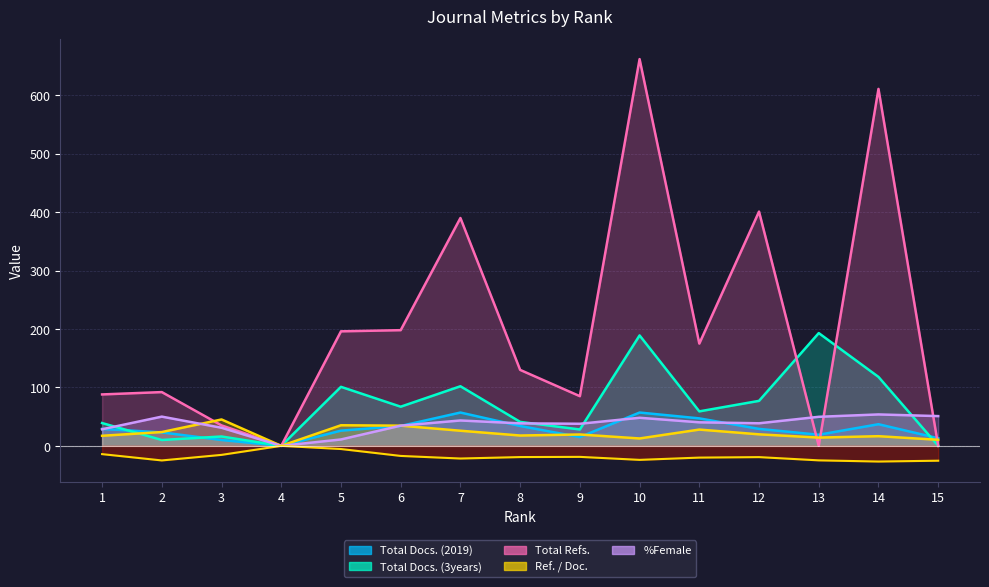

Does the chart have visible grid lines?

Yes